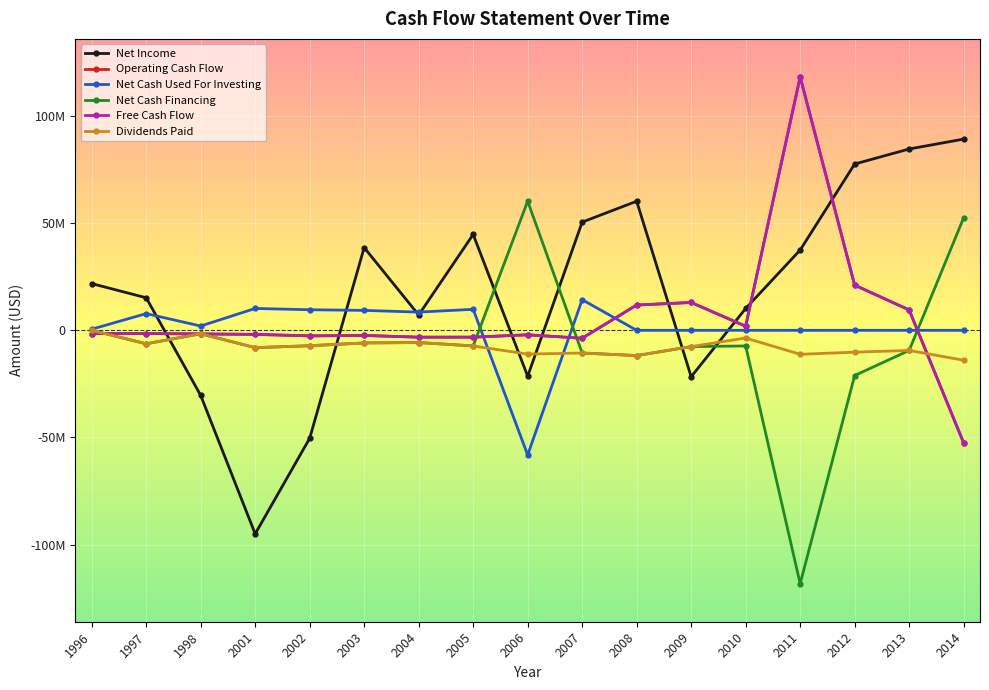

What is the difference between the highest and lowest values at 2010?

17490000